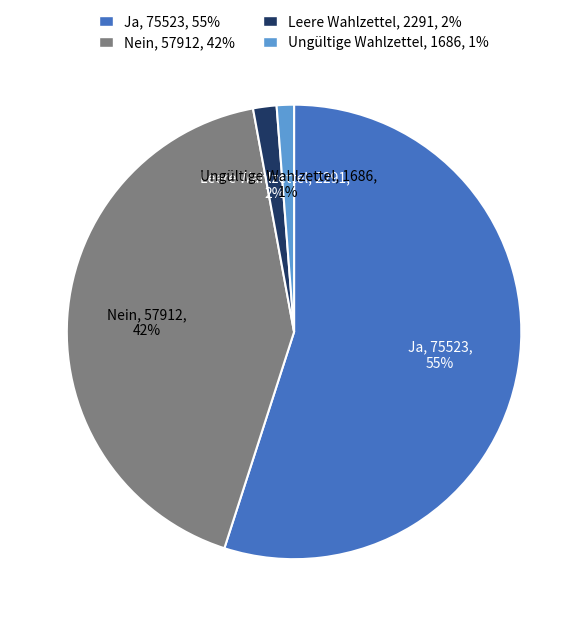

Count the number of slices in the pie.

4